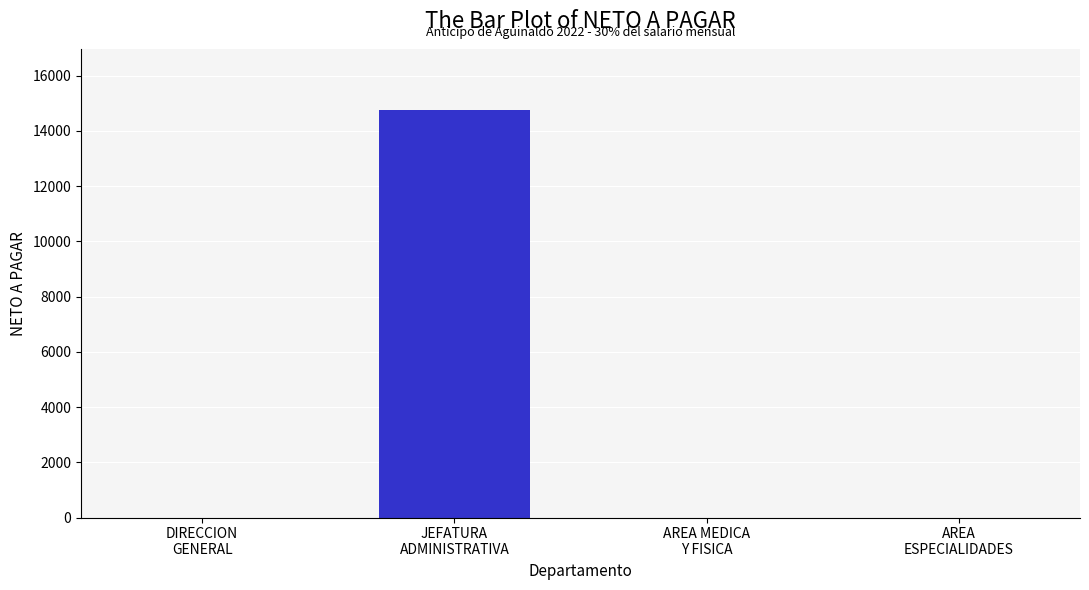

Reading left to right, transcribe all the data shown in this chart.

0.0	14759.2	0.0	0.0